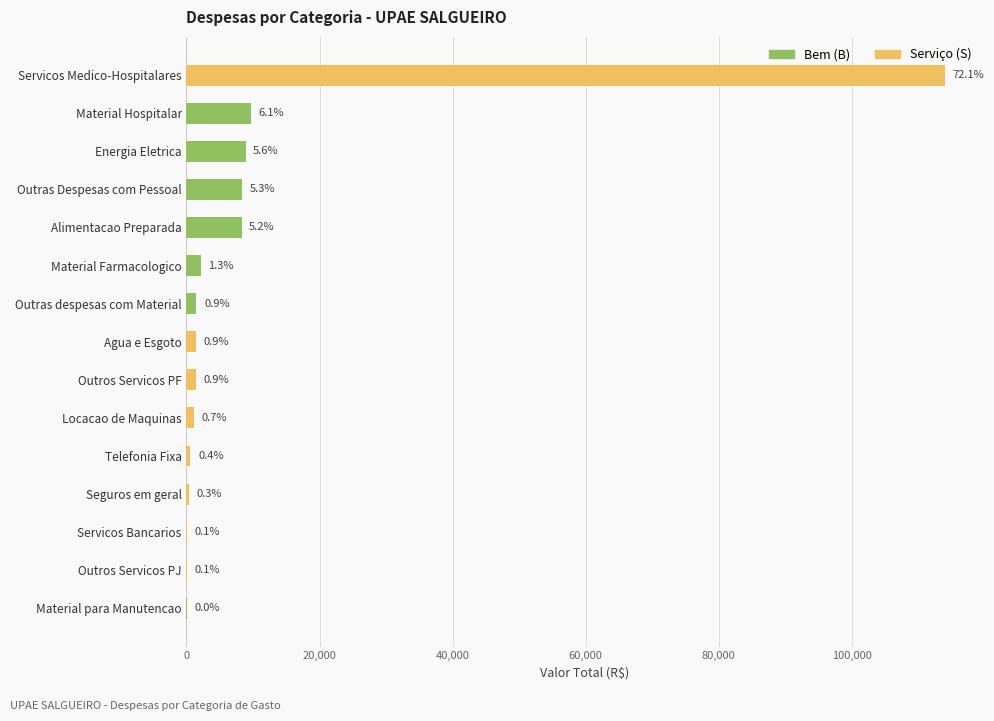

What are all the series names shown in the legend?

Bem (B), Serviço (S)